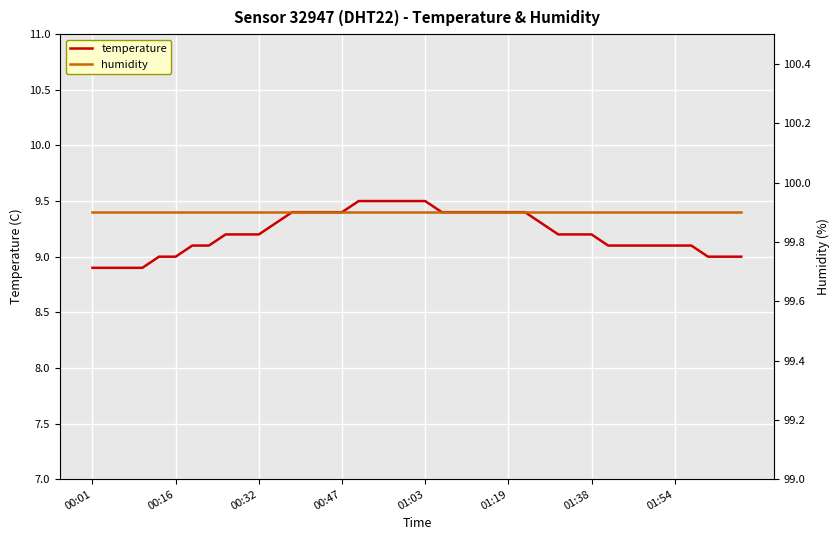

True or false: temperature has more than 2 interior local peaks.

False